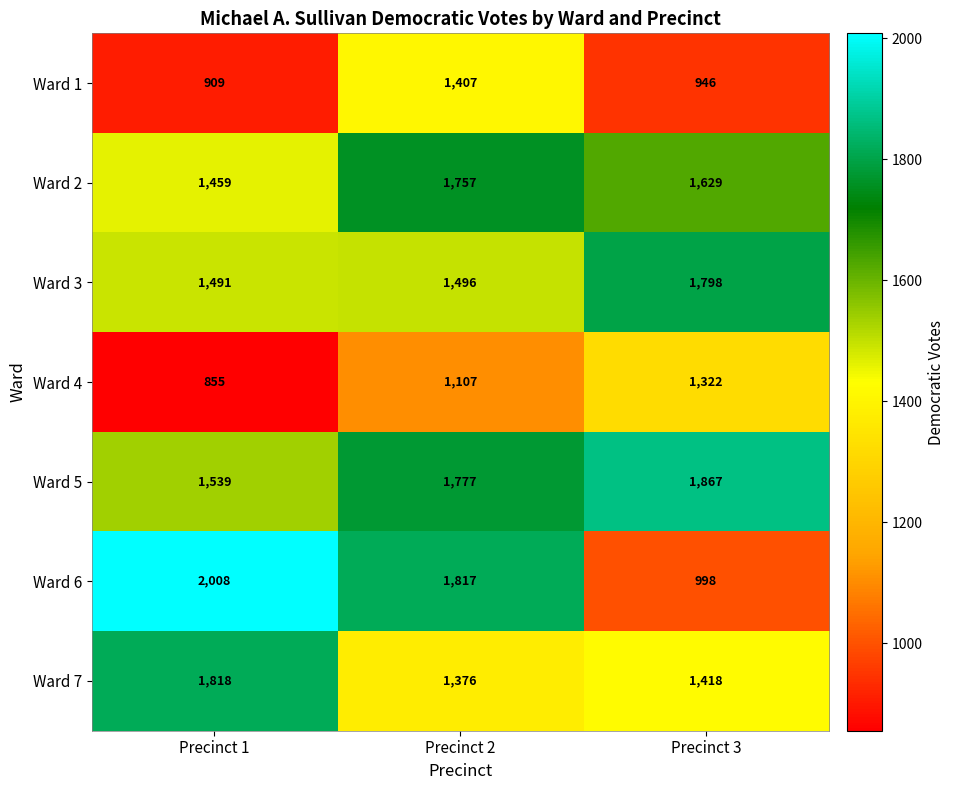

How many categories are shown in the chart?

3